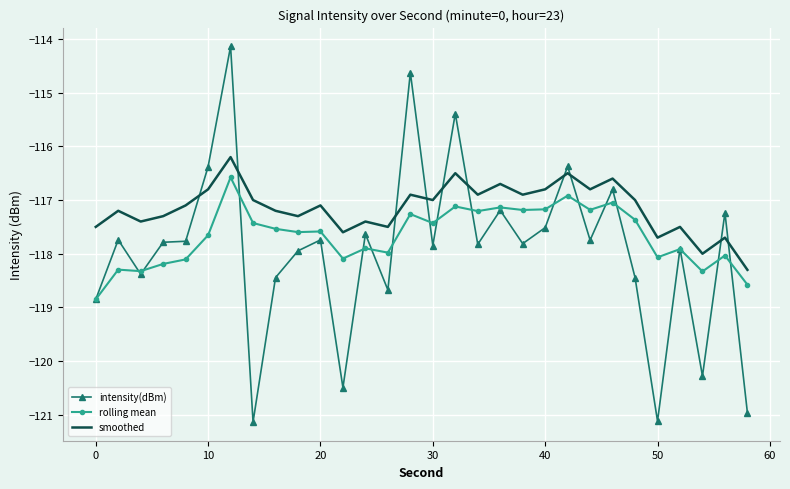

Which series has the largest range (max minus min)?

intensity(dBm)